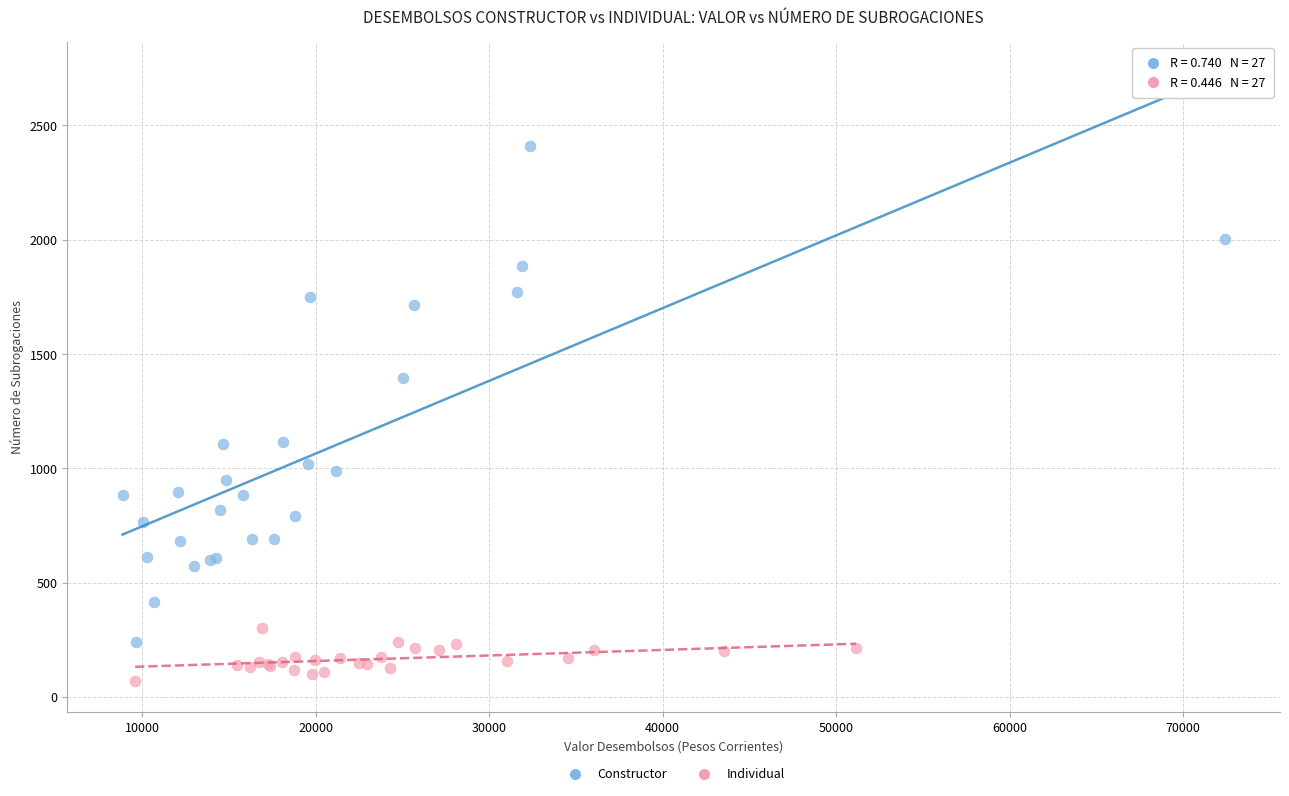

Which series has the largest Y range (max minus min)?

Constructor